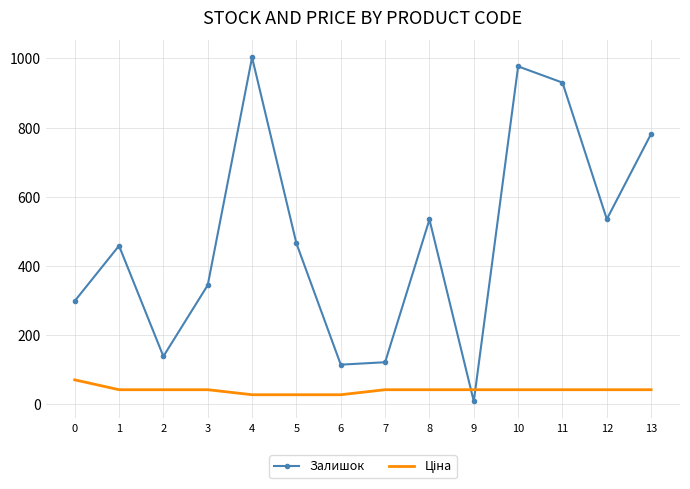

The value of Залишок at 12 is 346.4. True or false?

False